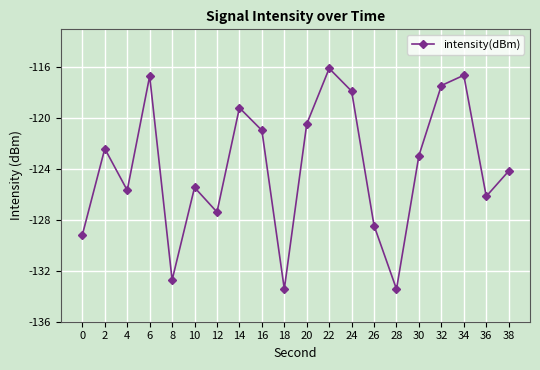

What is the sum of the values at 22 and 18?

-249.5